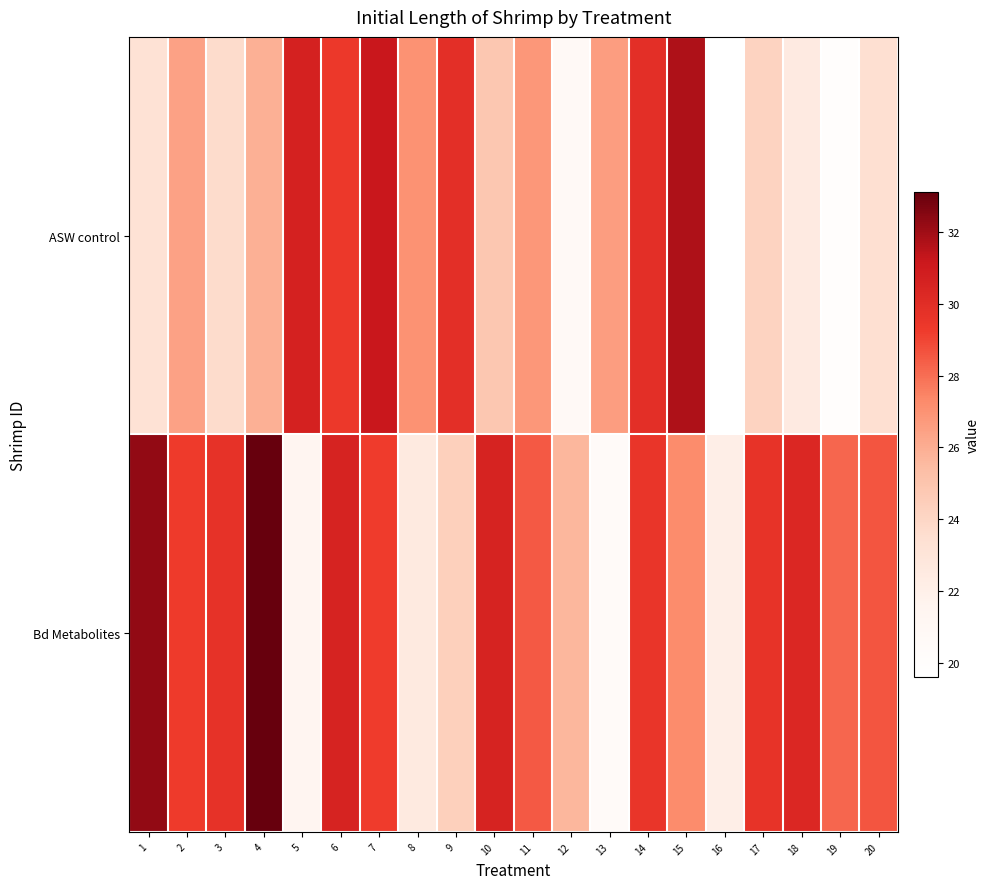

What is the spread (max minus min) of values at 2?

2.8